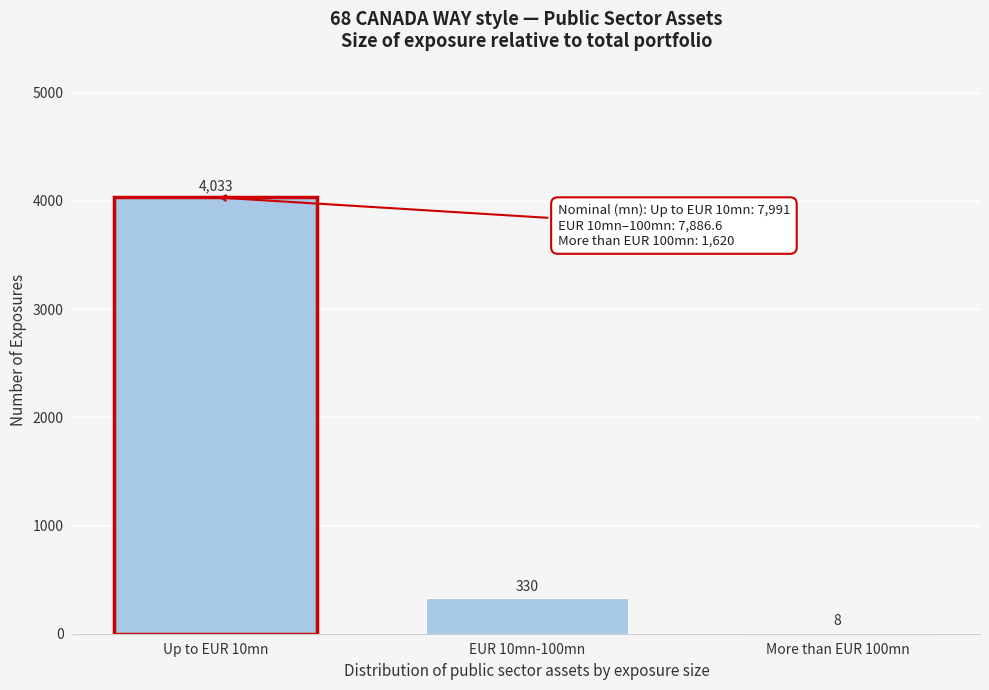

Reading left to right, what are all the values shown in this chart?

Up to EUR 10mn=4033	EUR 10mn-100mn=330	More than EUR 100mn=8